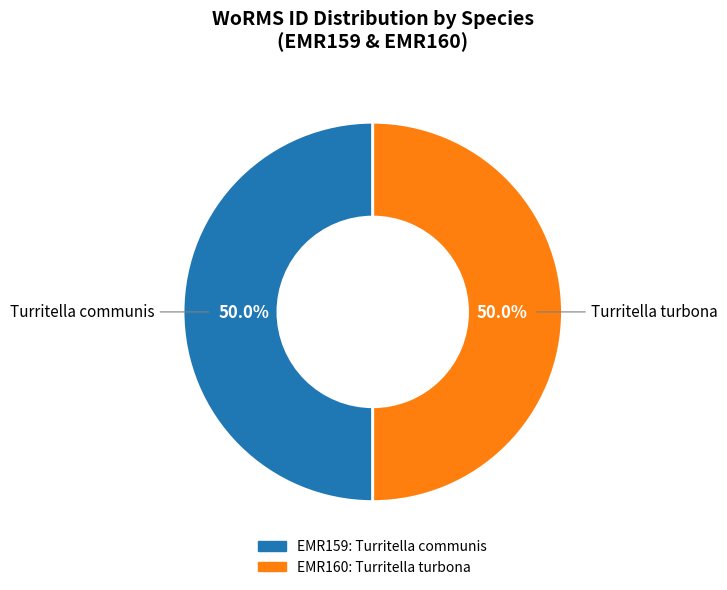

Approximately how many times larger is the value at Turritella communis compared to Turritella turbona?

1.0